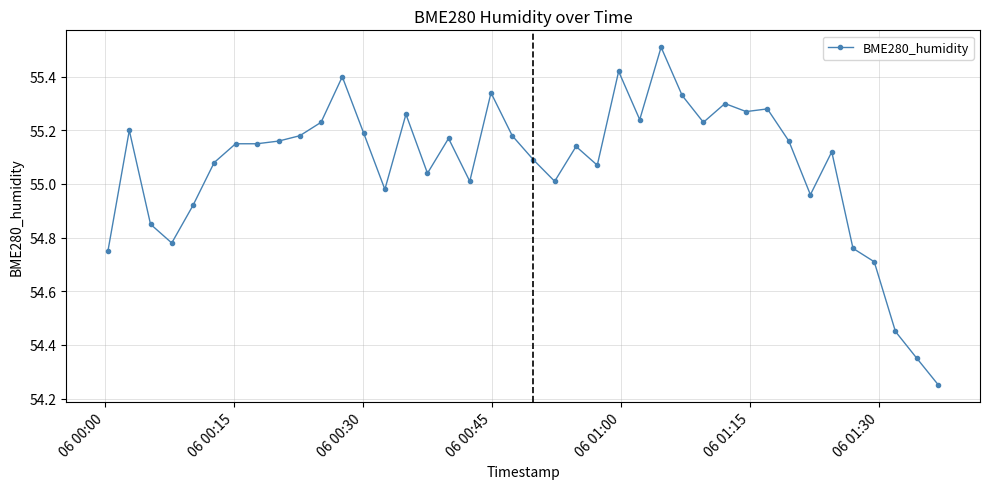

What is the difference between the second highest and minimum values?

1.2